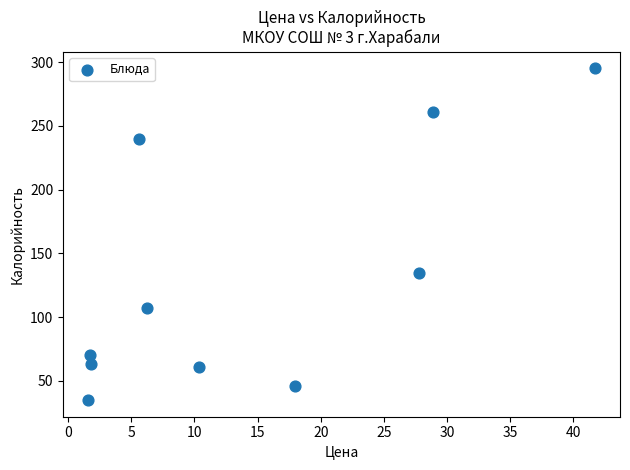

What Y value in the scatter plot is closest to 165?

135